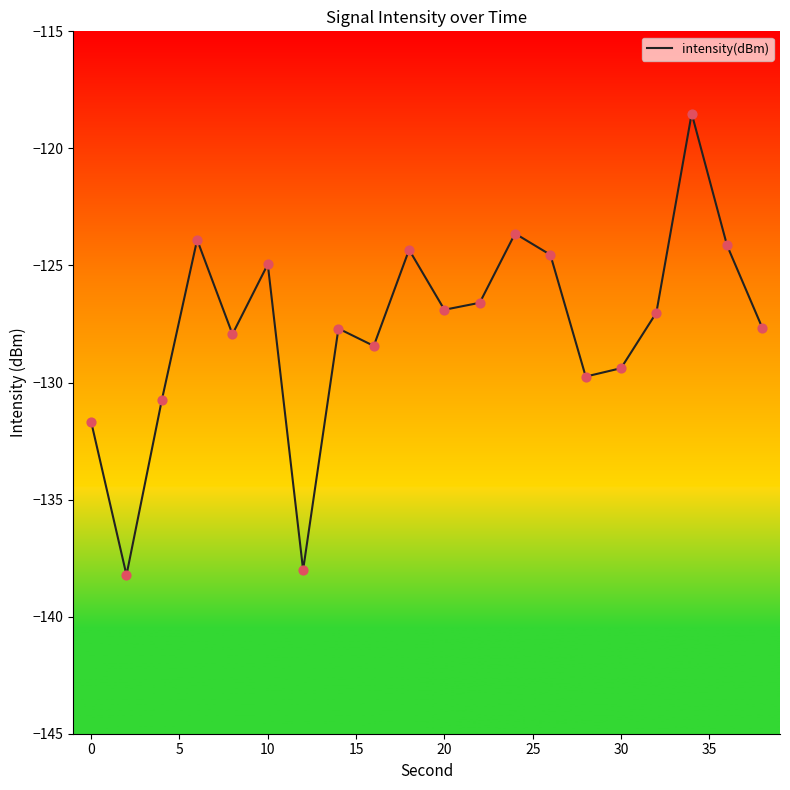

What is the minimum value shown in the chart?

-138.2